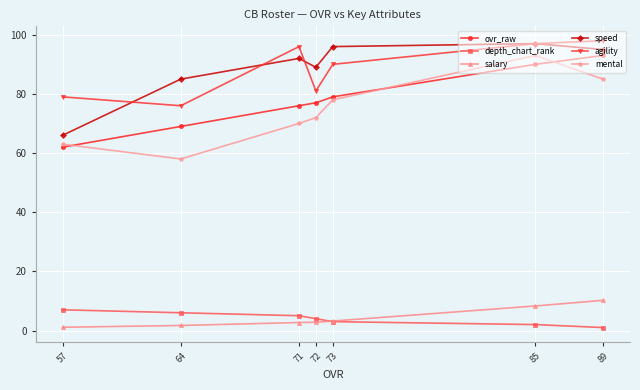

Is this an area chart (filled region under the line)?

No